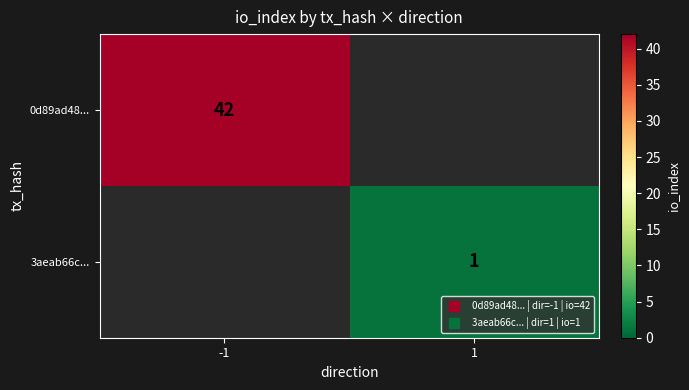

Rank the series by their average value, from highest to lowest.

0d89ad48..., 3aeab66c...